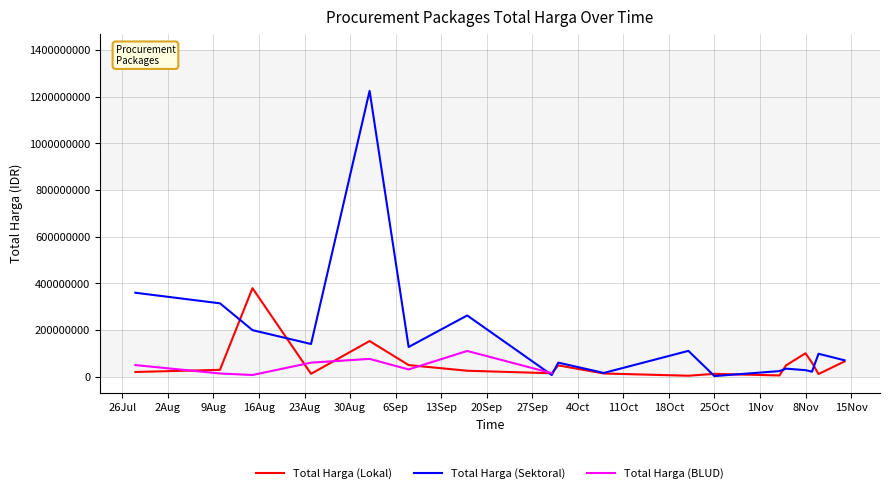

Which series has the widest spread of values?

Total Harga (Sektoral)